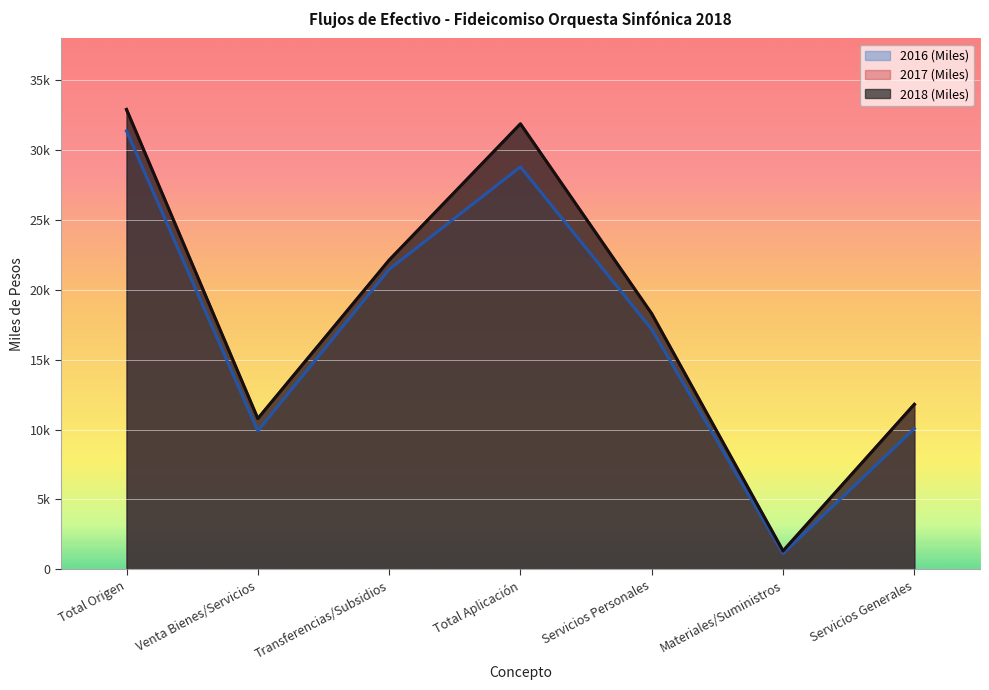

What is the total value across all series at Servicios Generales?

33690.6